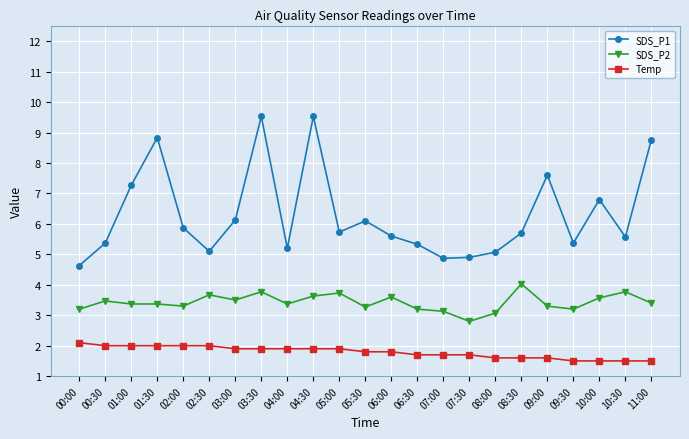

Count the number of data series in this chart.

3